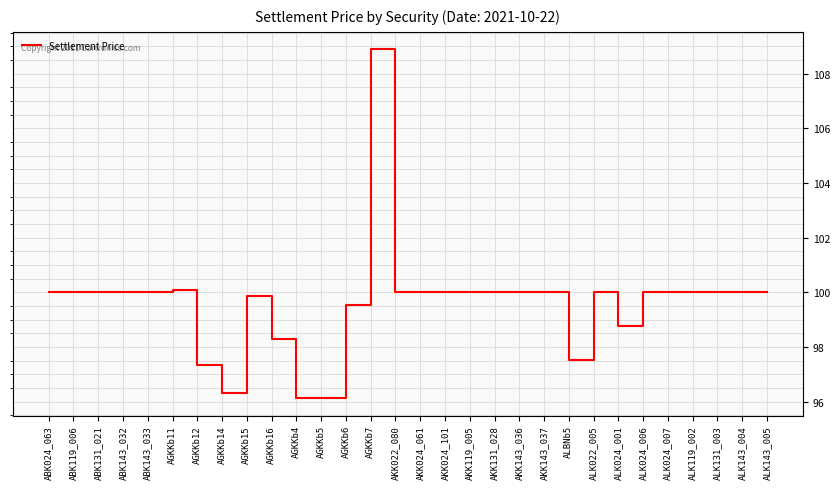

What is the minimum value shown in the chart?

96.1